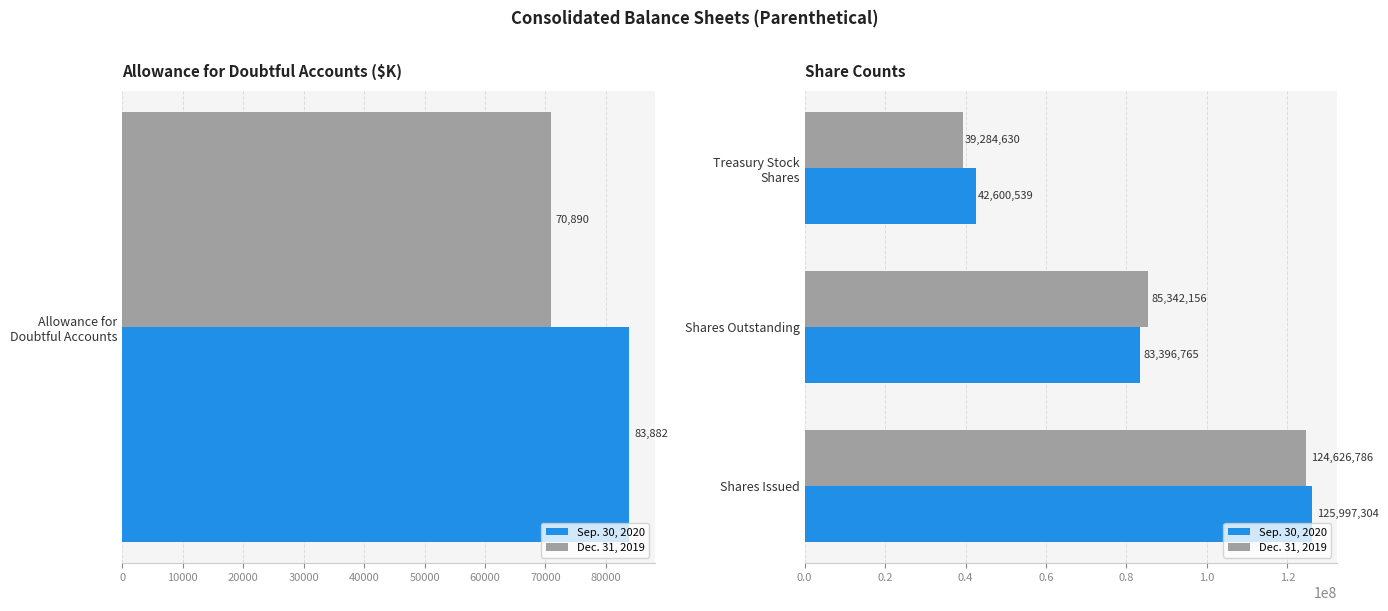

What is the average value of the Sep. 30, 2020 series?

83998203